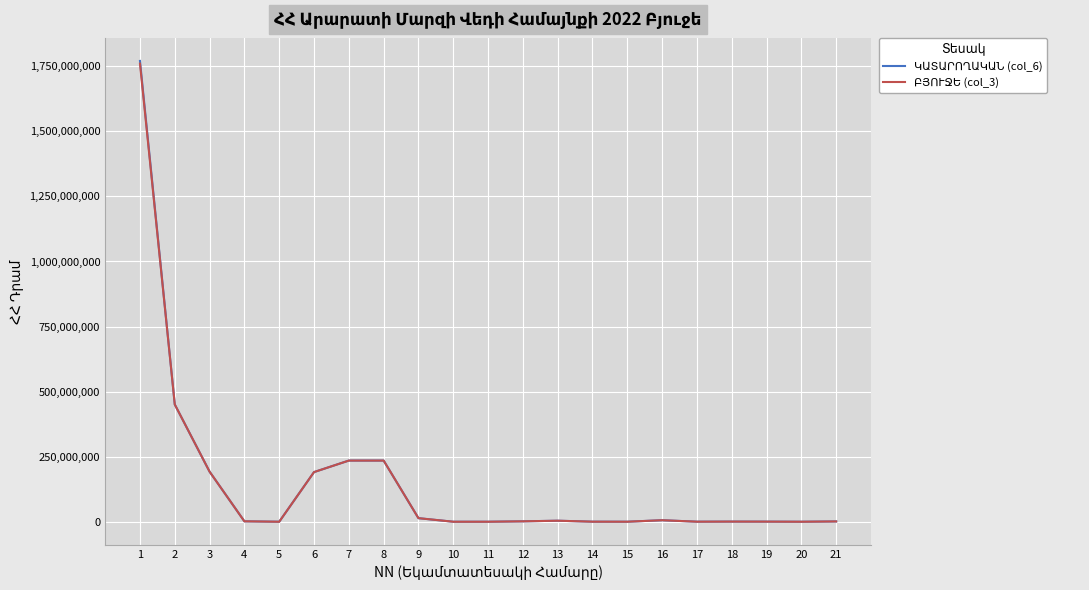

How many lines are shown in the chart?

2